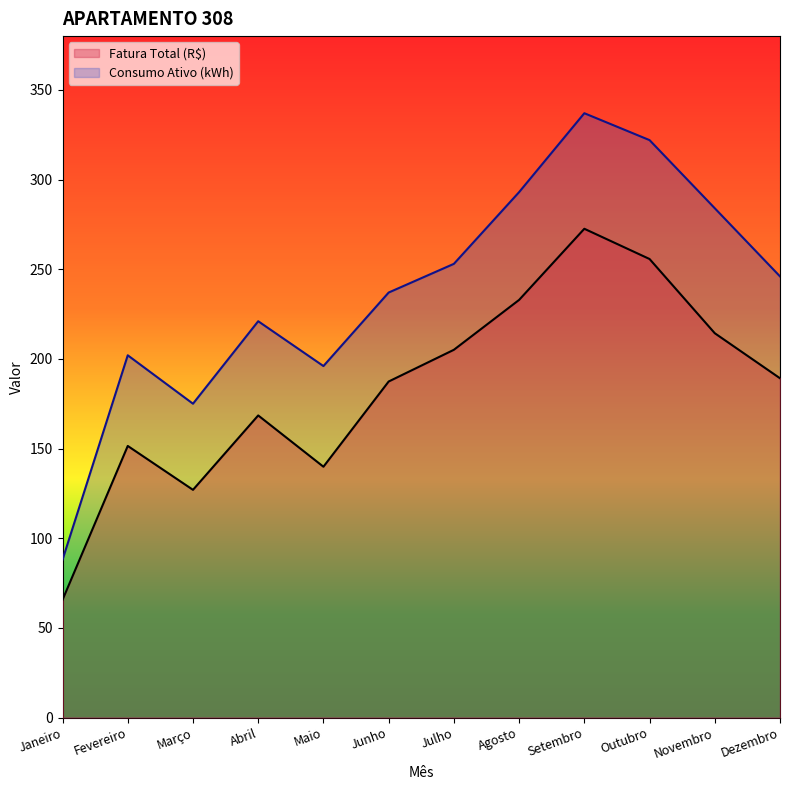

True or false: Consumo Ativo (kWh) and Fatura Total (R$) cross at least once.

False